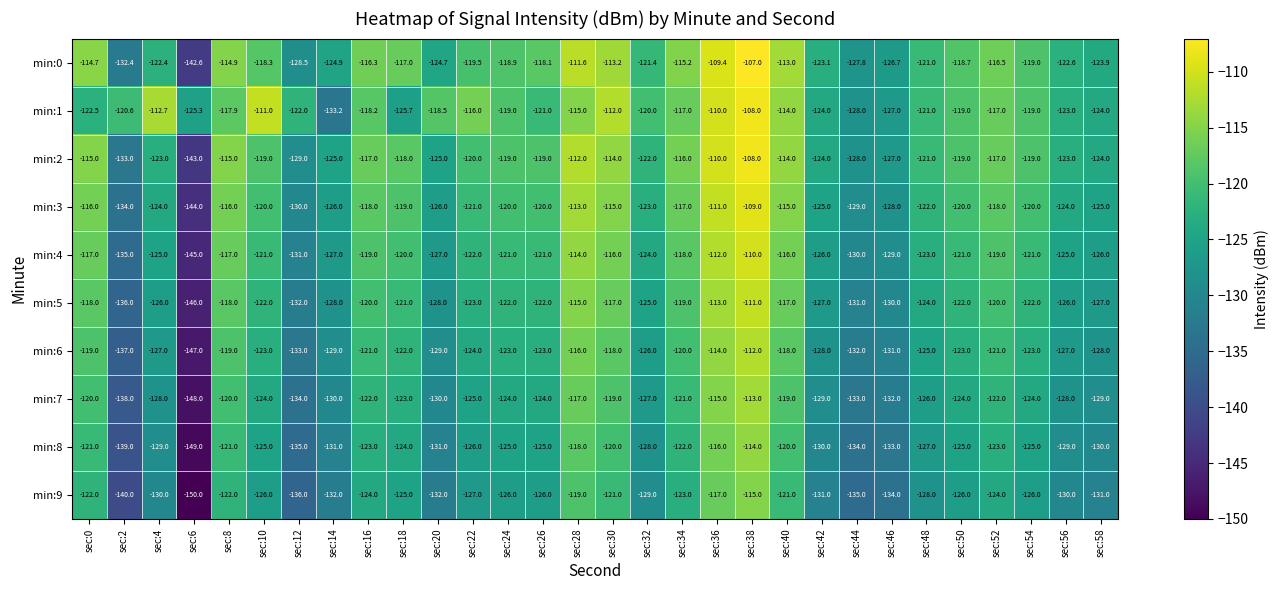

The value of min:6 at sec:42 is -128.0. True or false?

True